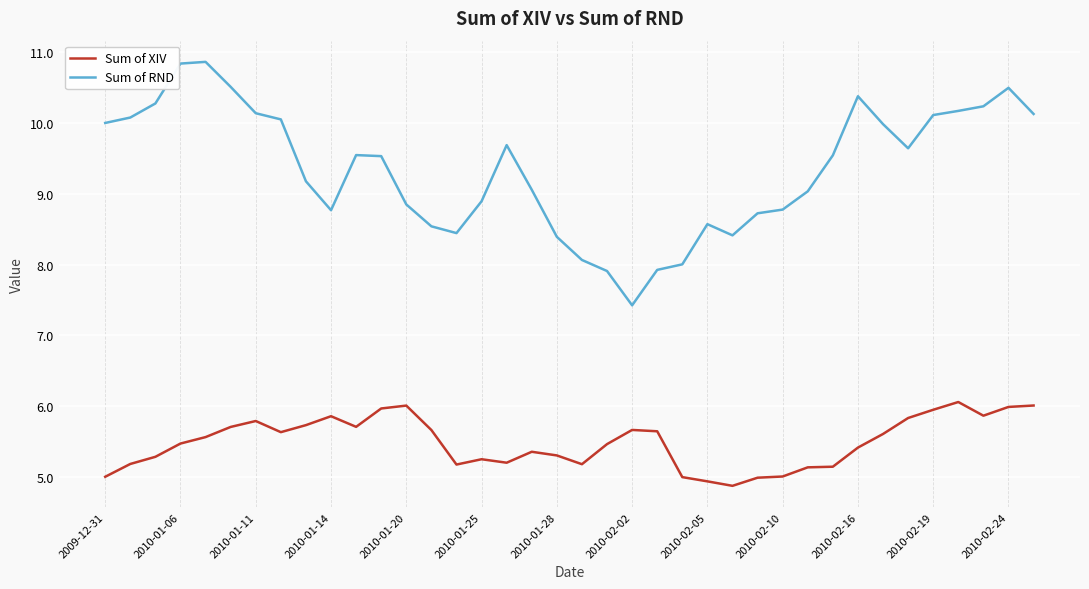

Which series has the widest spread of values?

Sum of RND